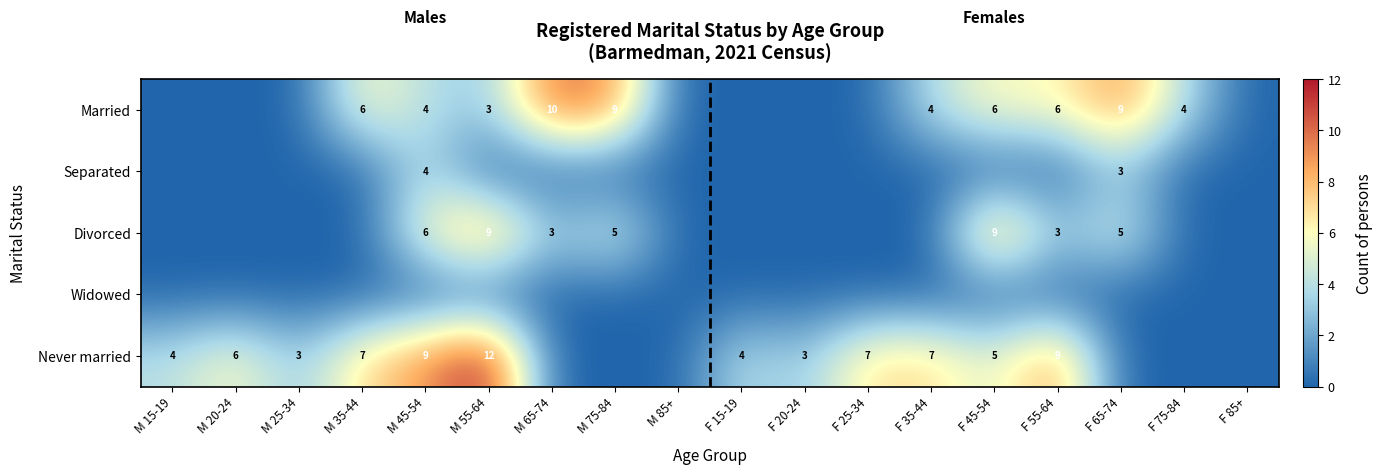

What is the difference between the highest and lowest values at M 75-84?

9